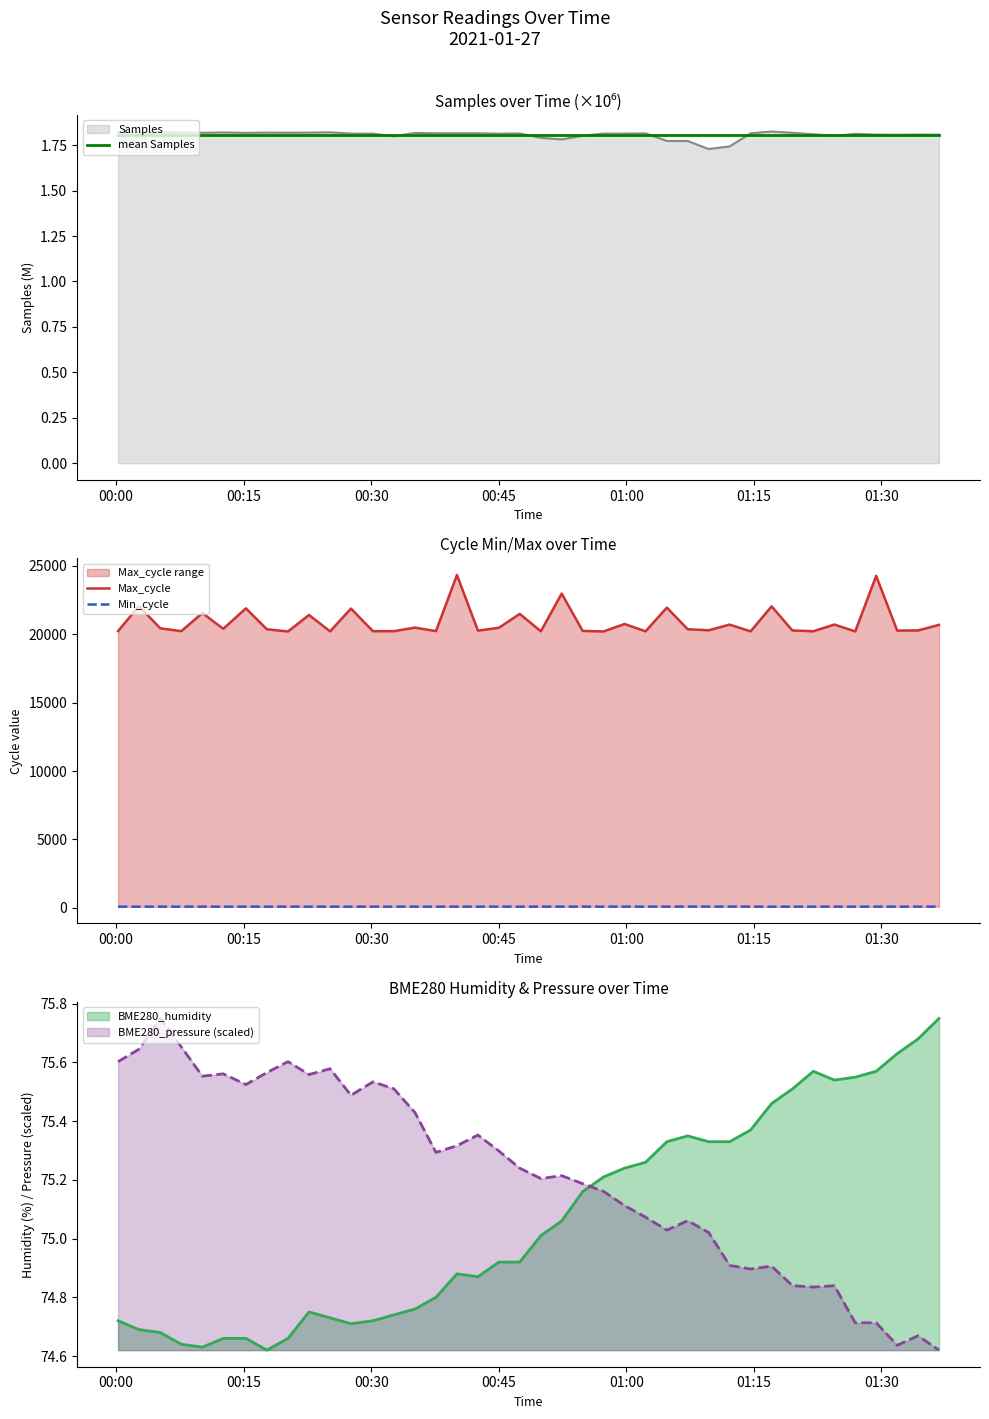

How many interior local valleys does the Min_cycle series have?

4